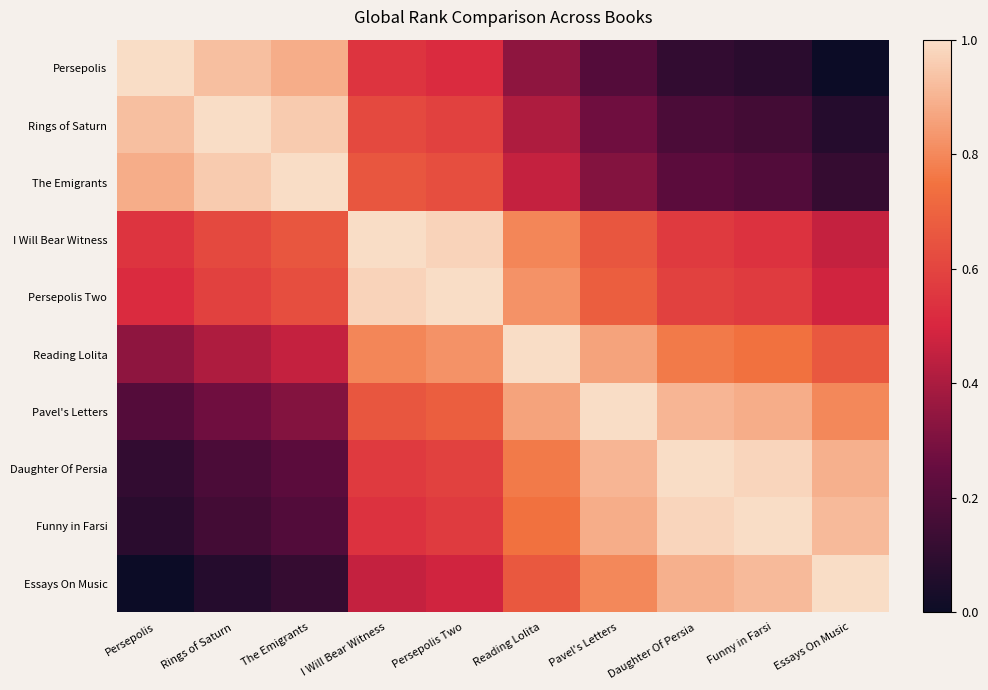

Which has a higher value, Daughter Of Persia or The Emigrants?

The Emigrants